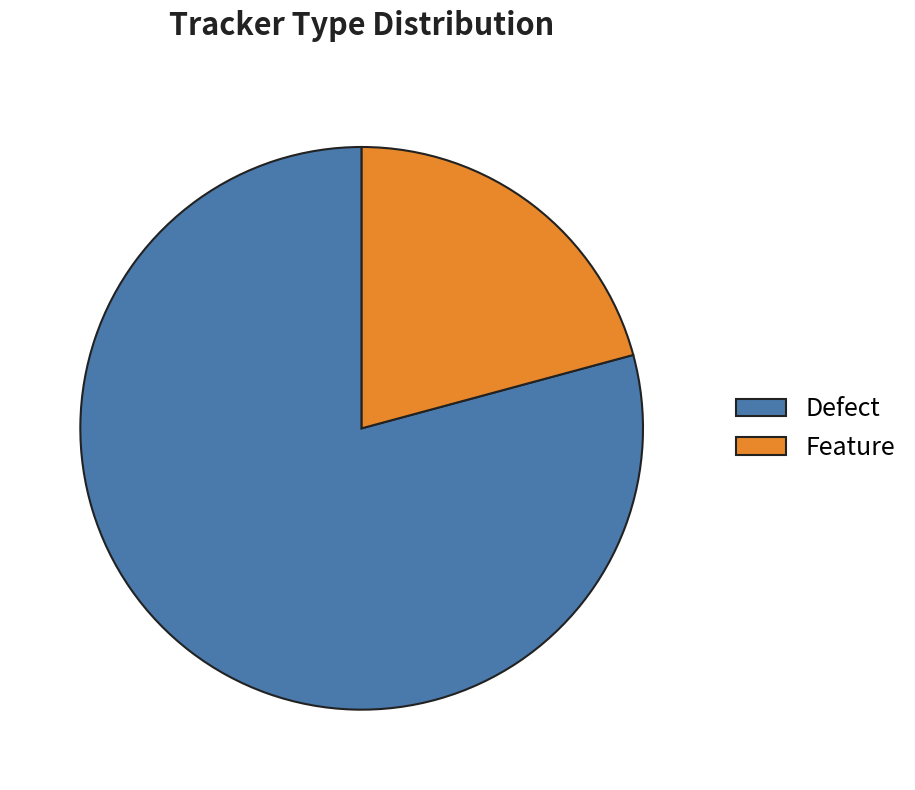

Which slice represents more than half of the pie?

Defect